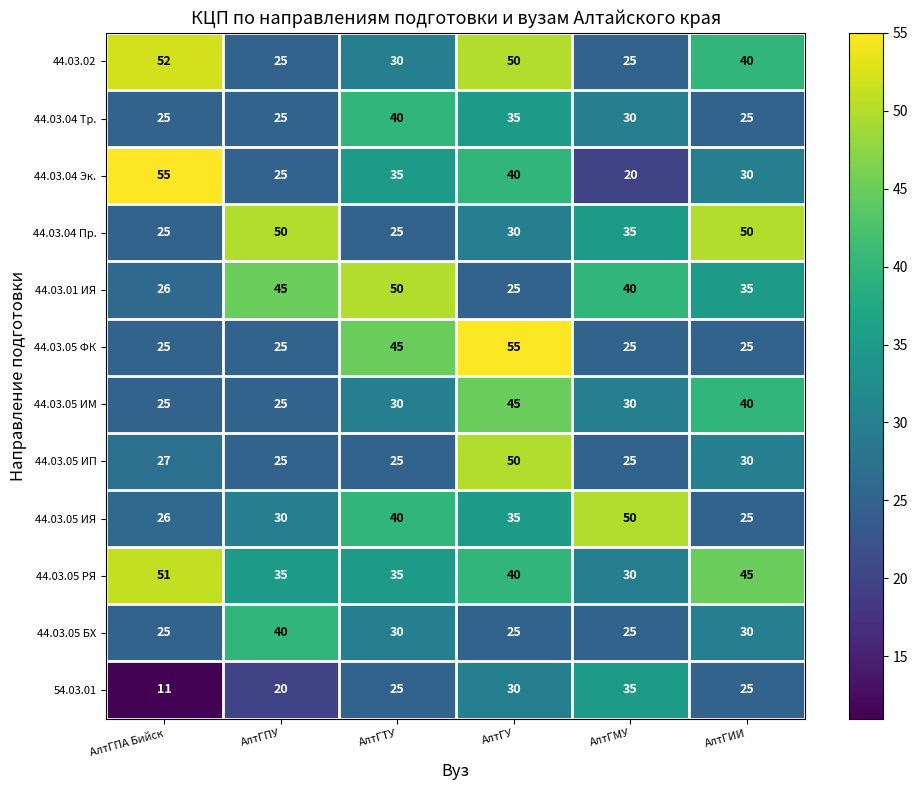

What is the difference between the maximum and minimum values in the 54.03.01 series?

24